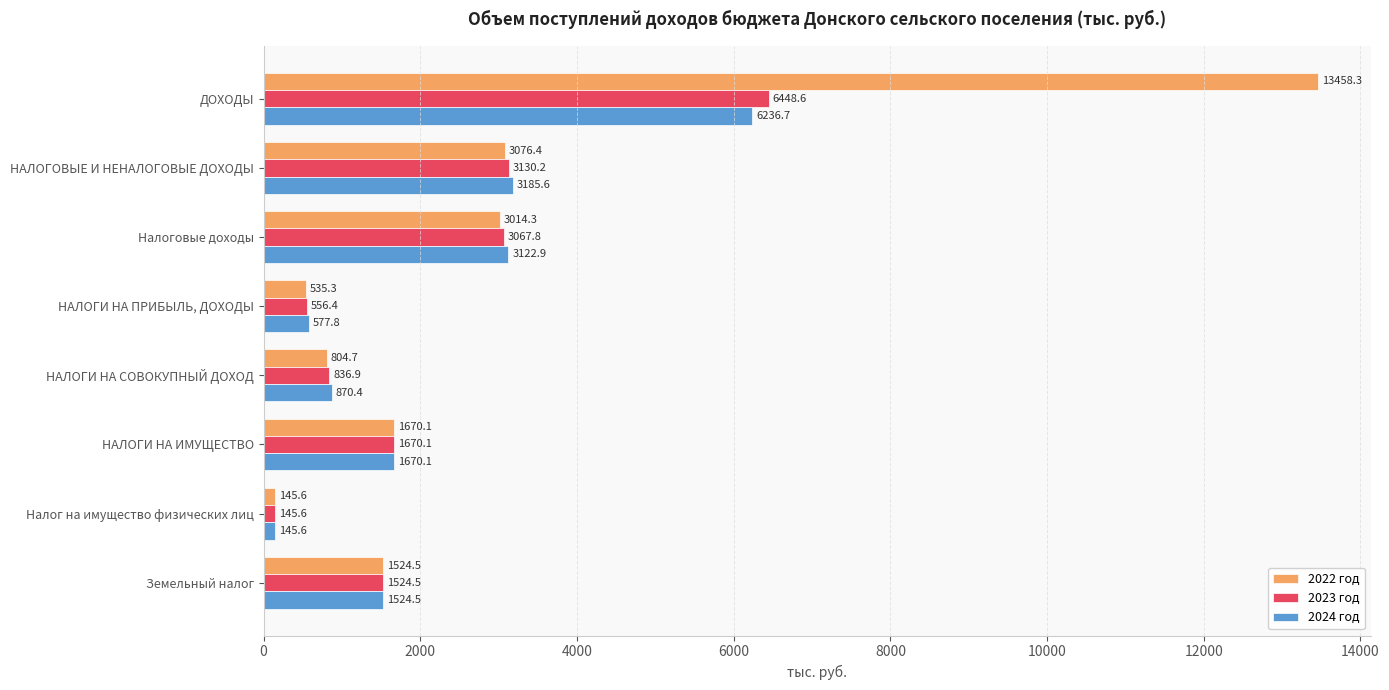

What is the difference between the maximum and minimum values in the 2023 год series?

6303.0